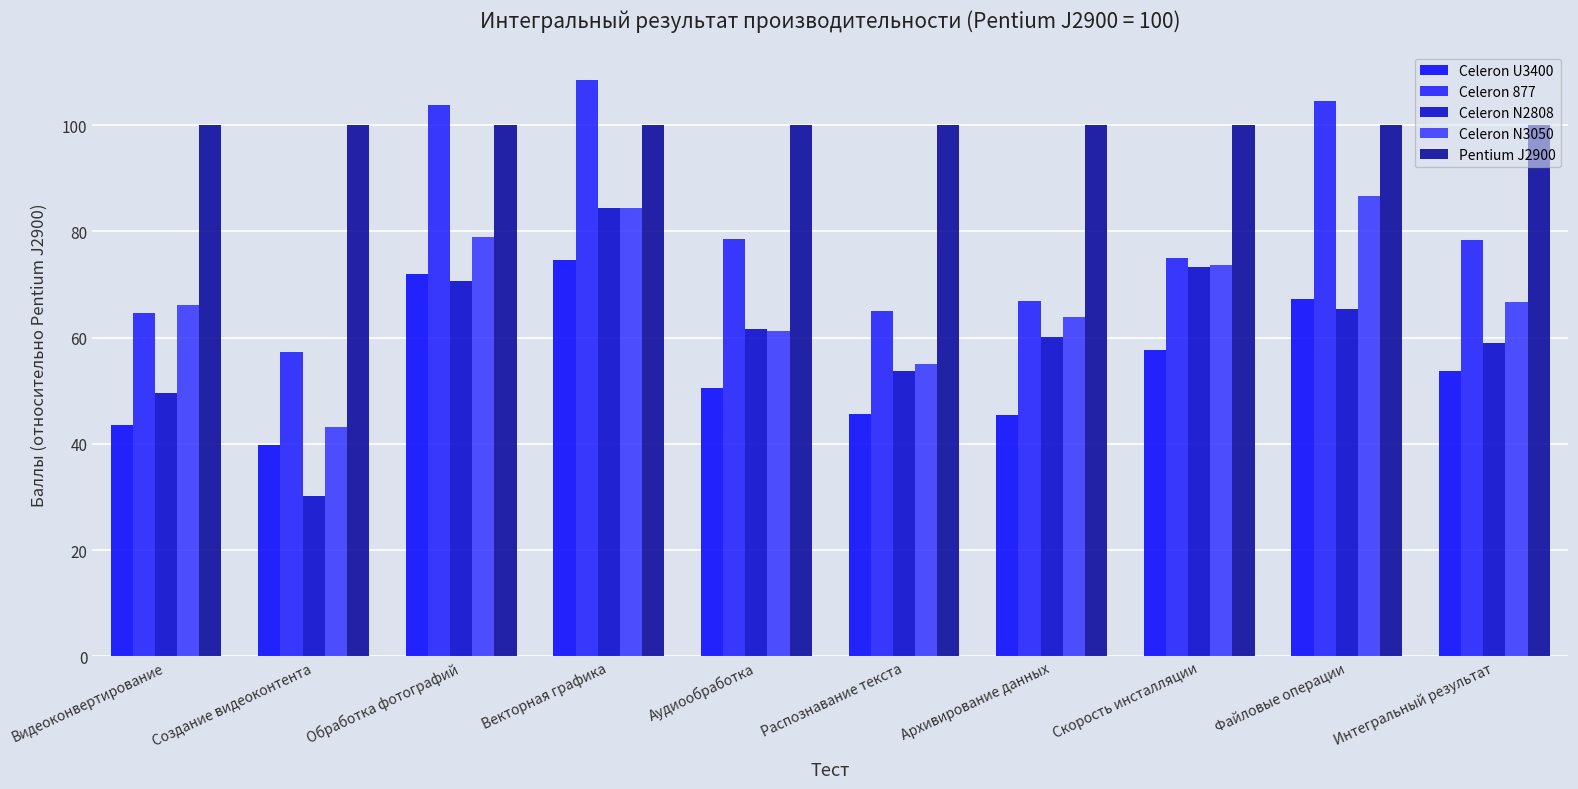

At how many categories does at least one series exceed 40?

10